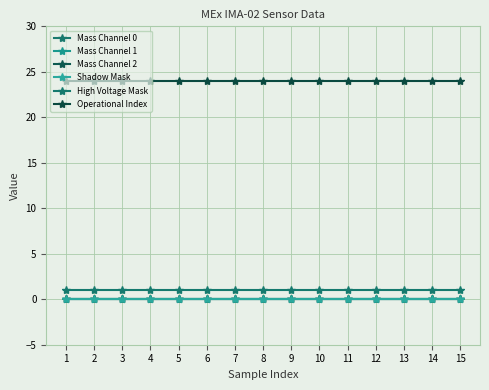

True or false: Mass Channel 1 and Mass Channel 0 intersect in this chart.

False